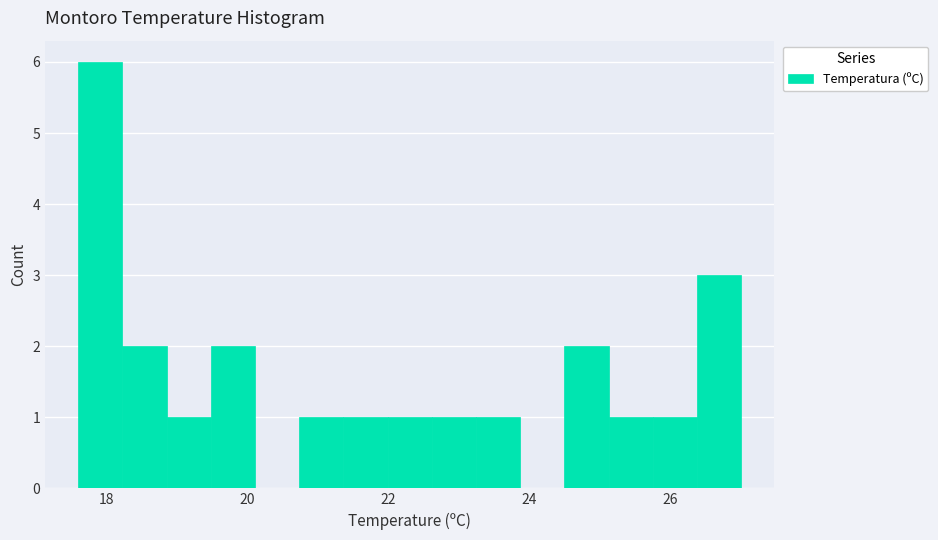

Read against the x-axis, roughly where is the centre of the tallest bar?

18.0